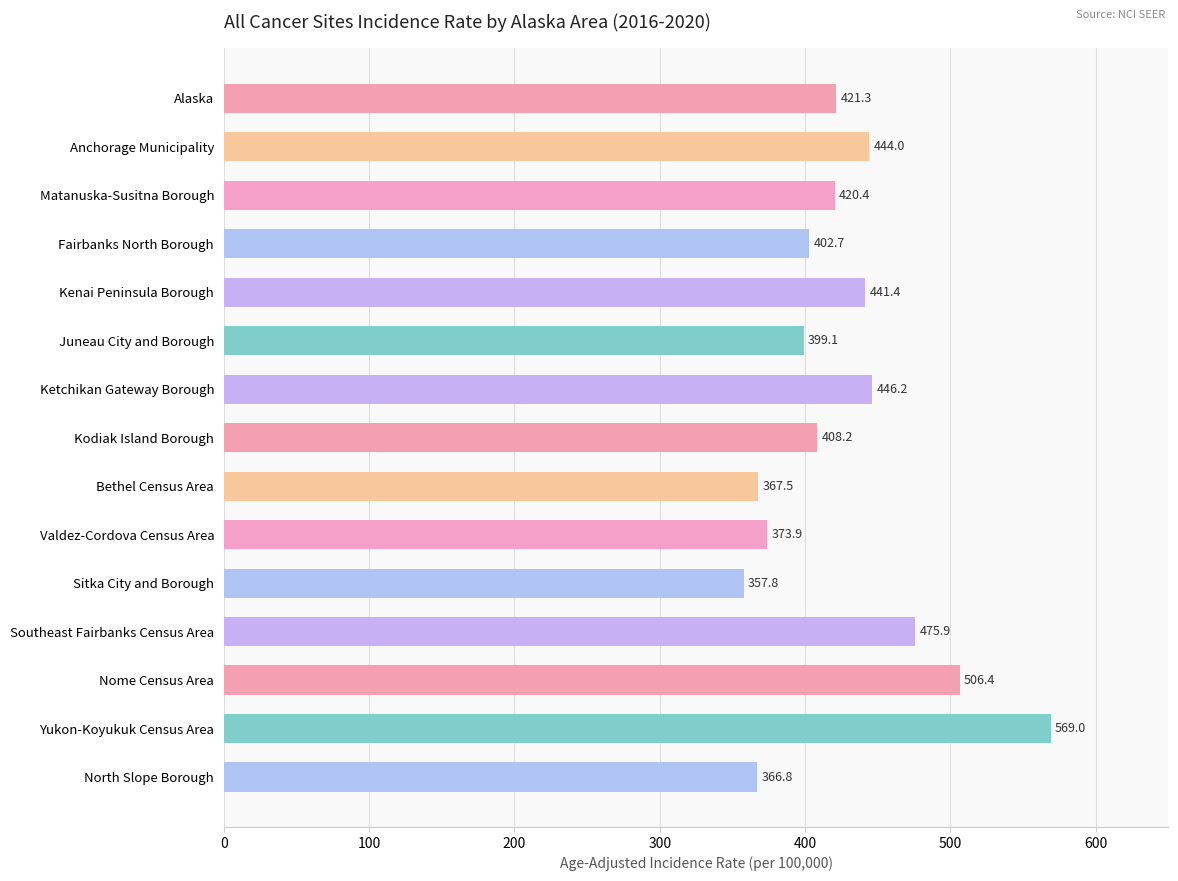

Rank the categories by value from highest to lowest.

Yukon-Koyukuk Census Area, Nome Census Area, Southeast Fairbanks Census Area, Ketchikan Gateway Borough, Anchorage Municipality, Kenai Peninsula Borough, Alaska, Matanuska-Susitna Borough, Kodiak Island Borough, Fairbanks North Borough, Juneau City and Borough, Valdez-Cordova Census Area, Bethel Census Area, North Slope Borough, Sitka City and Borough